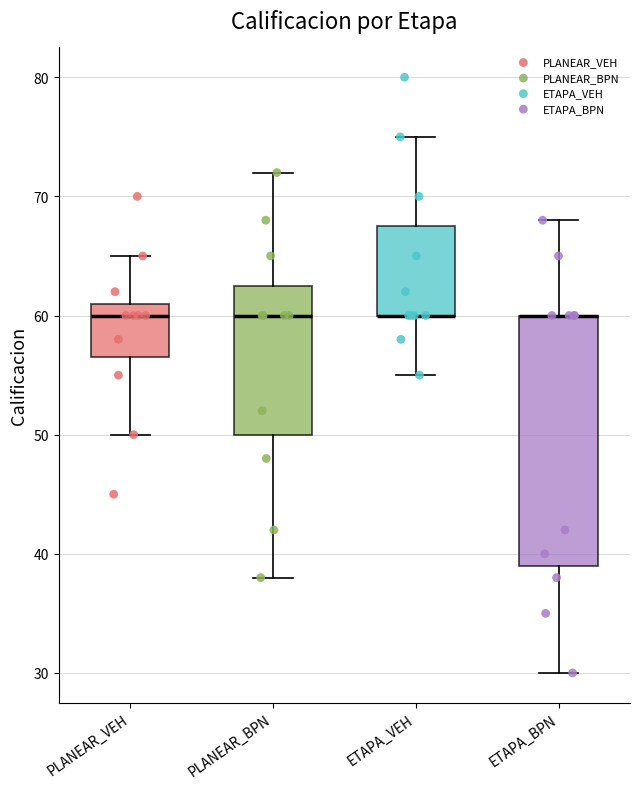

Comparing the boxes themselves (not the whiskers), which one is the tallest?

ETAPA_BPN